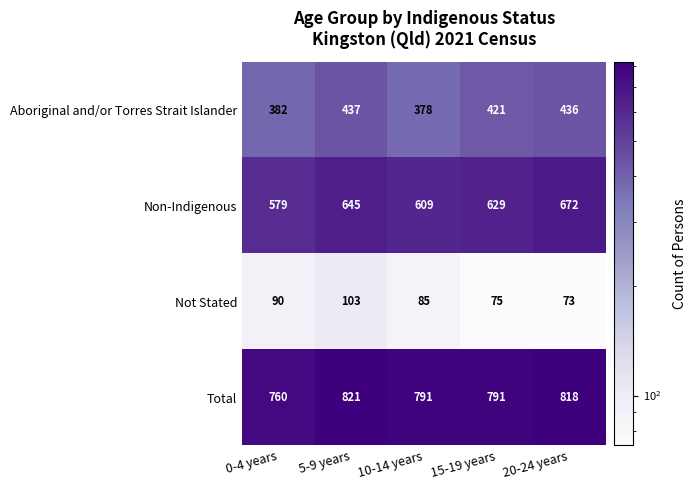

The value of Non-Indigenous at 20-24 years is 937. True or false?

False